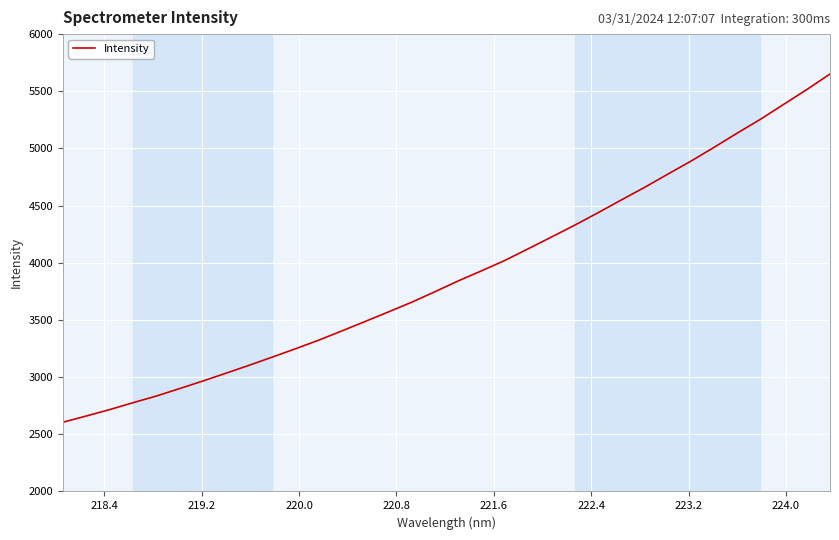

What is the minimum value shown in the chart?

2605.3